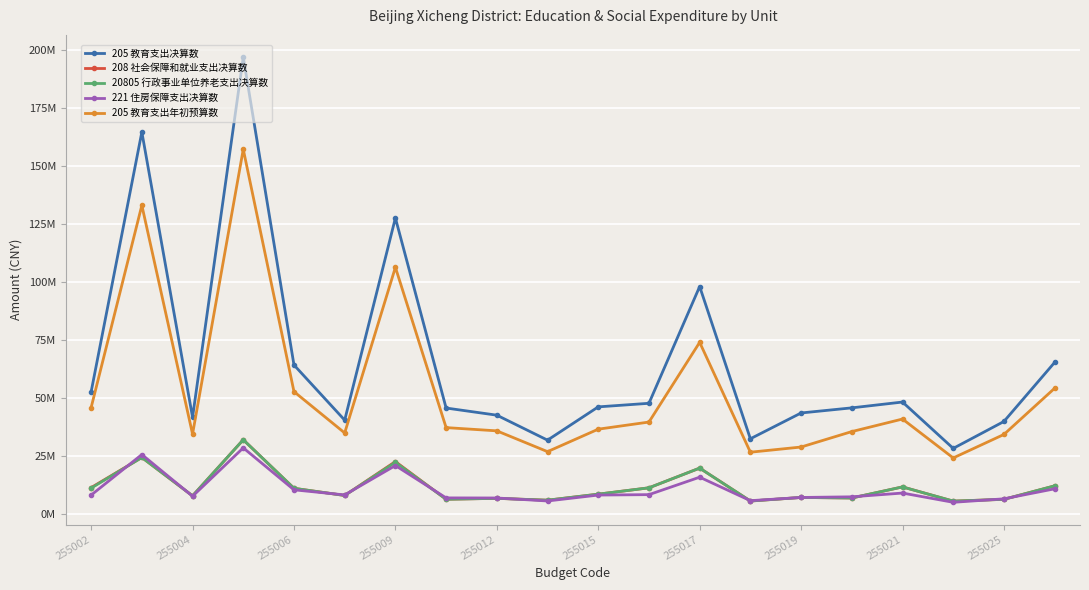

What are all the series names shown in the legend?

205 教育支出决算数, 208 社会保障和就业支出决算数, 20805 行政事业单位养老支出决算数, 221 住房保障支出决算数, 205 教育支出年初预算数